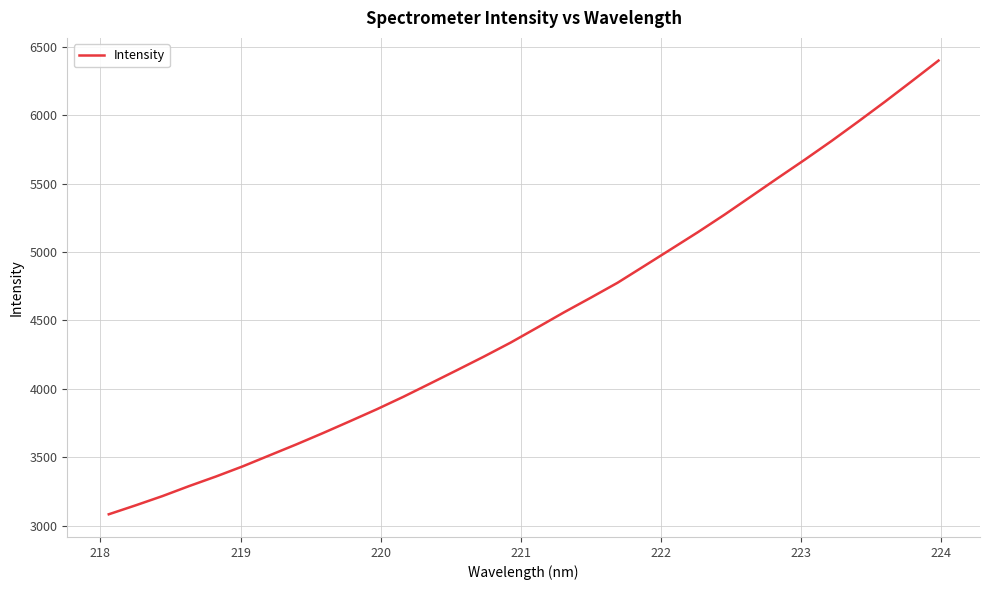

What is the maximum value shown in the chart?

6401.4